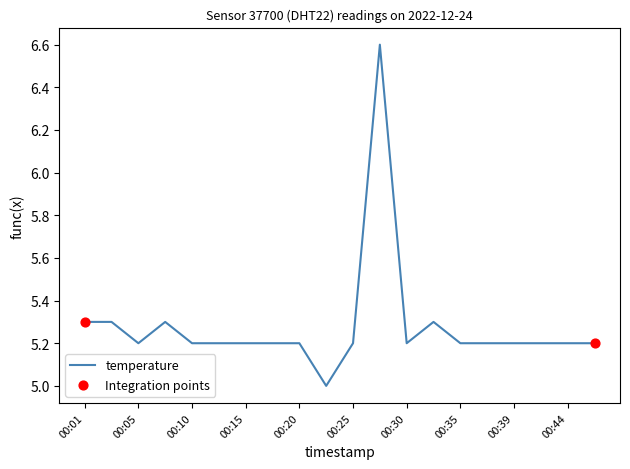

What is the difference between the maximum and minimum values?

1.6